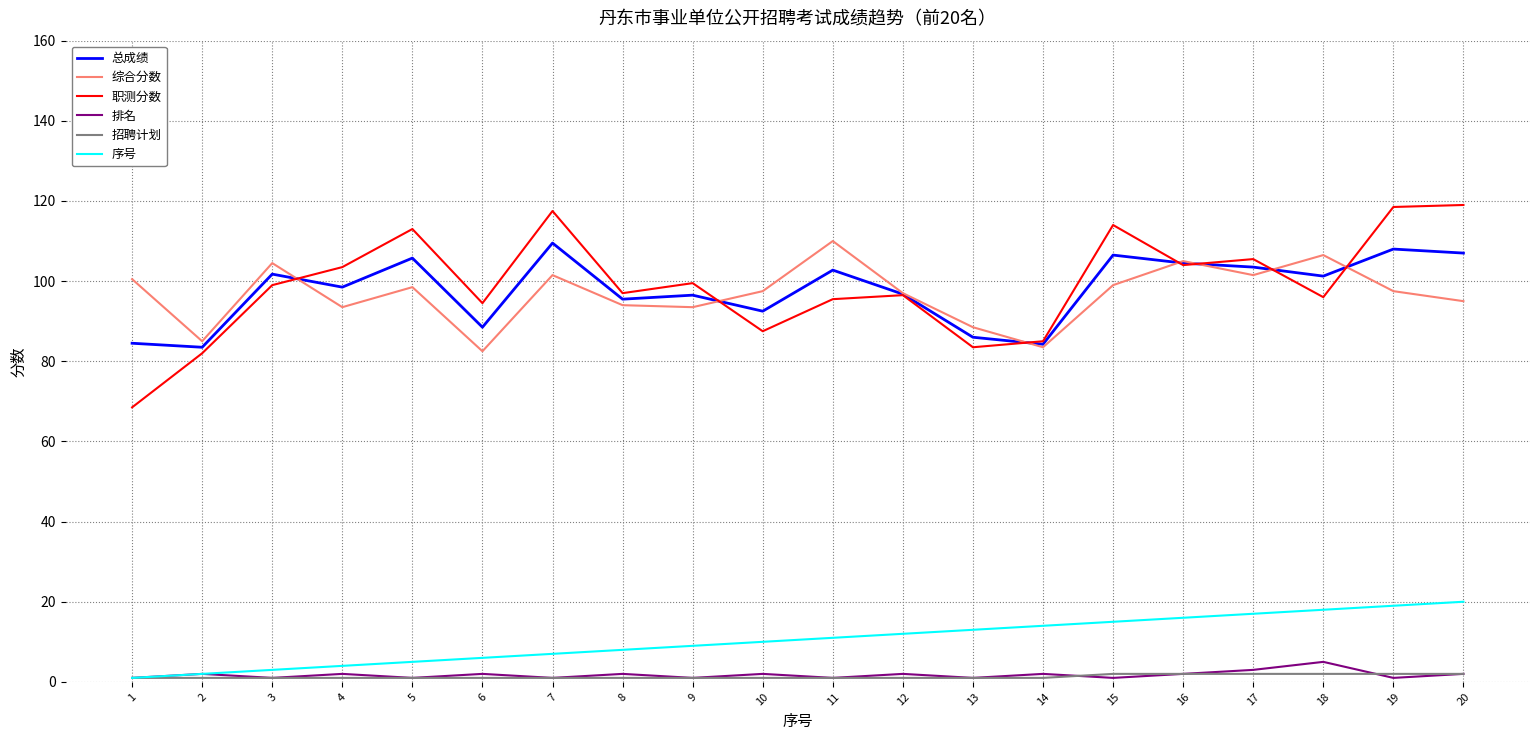

What are all the series names shown in the legend?

总成绩, 综合分数, 职测分数, 排名, 招聘计划, 序号